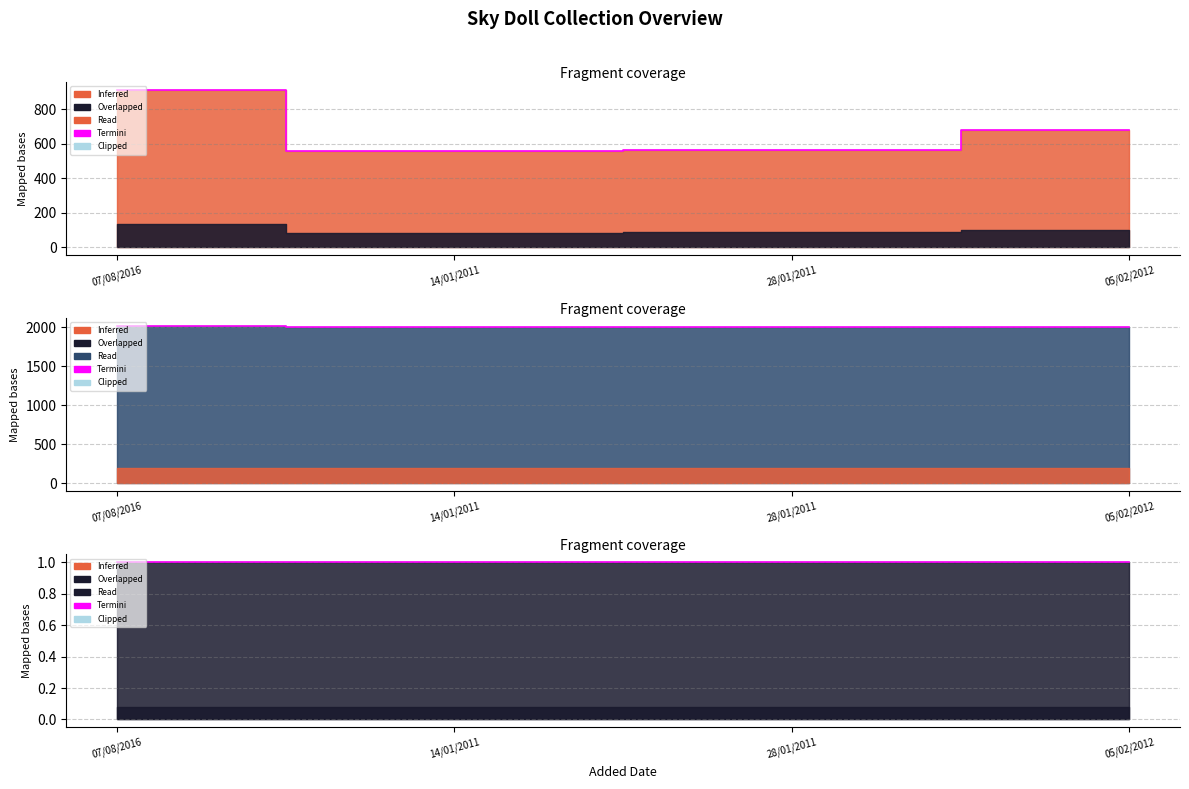

At which label does year reach its minimum?

28/01/2011